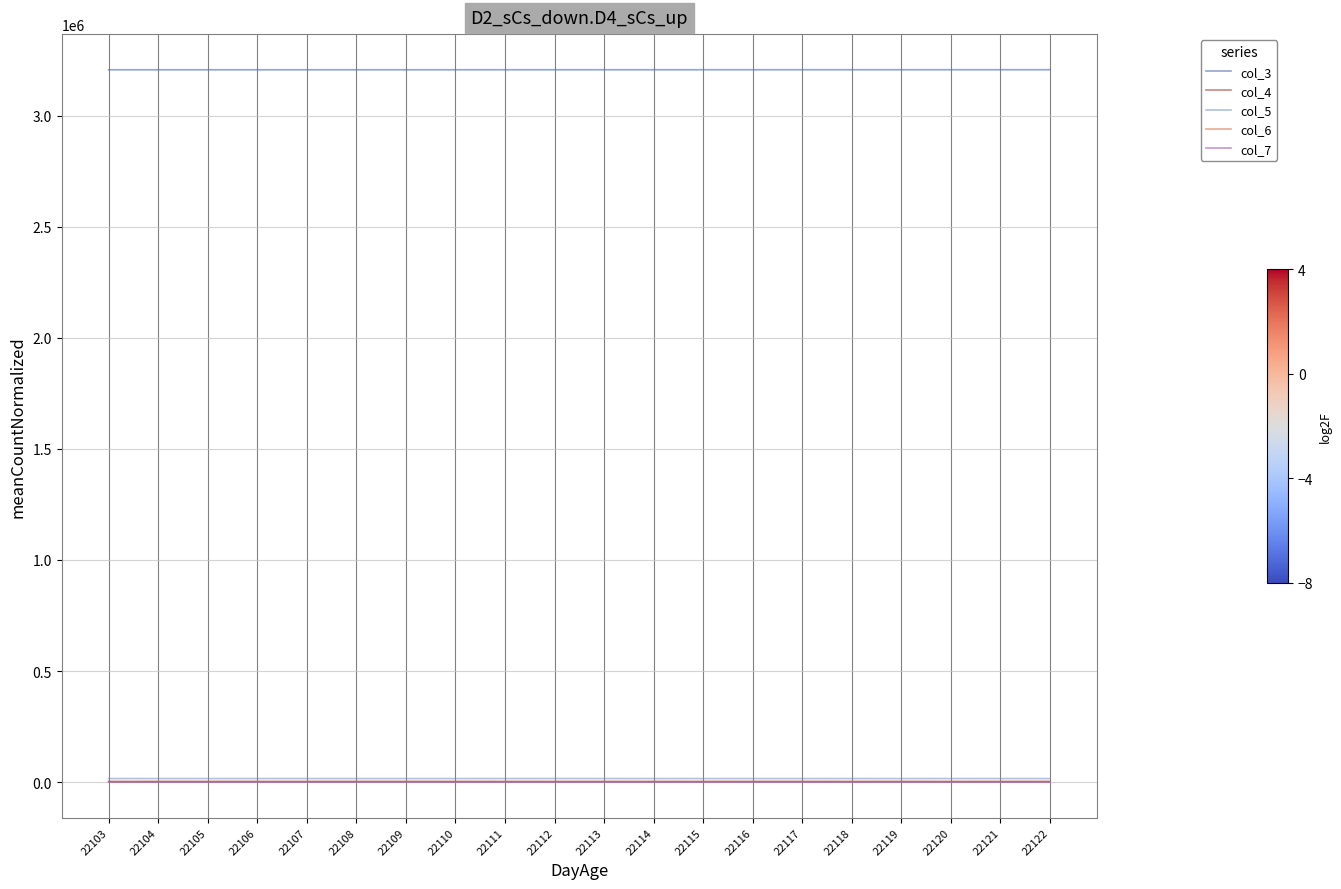

Is the value of col_3 at 22118 greater than the value of col_7 at 22112?

Yes